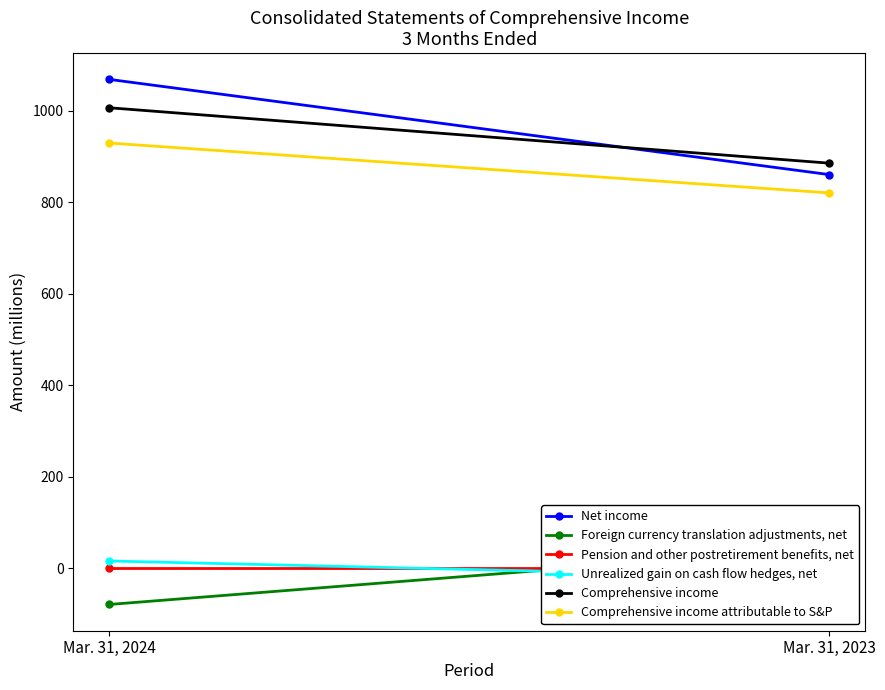

What value does the Net income series have at Mar. 31, 2024?

1068